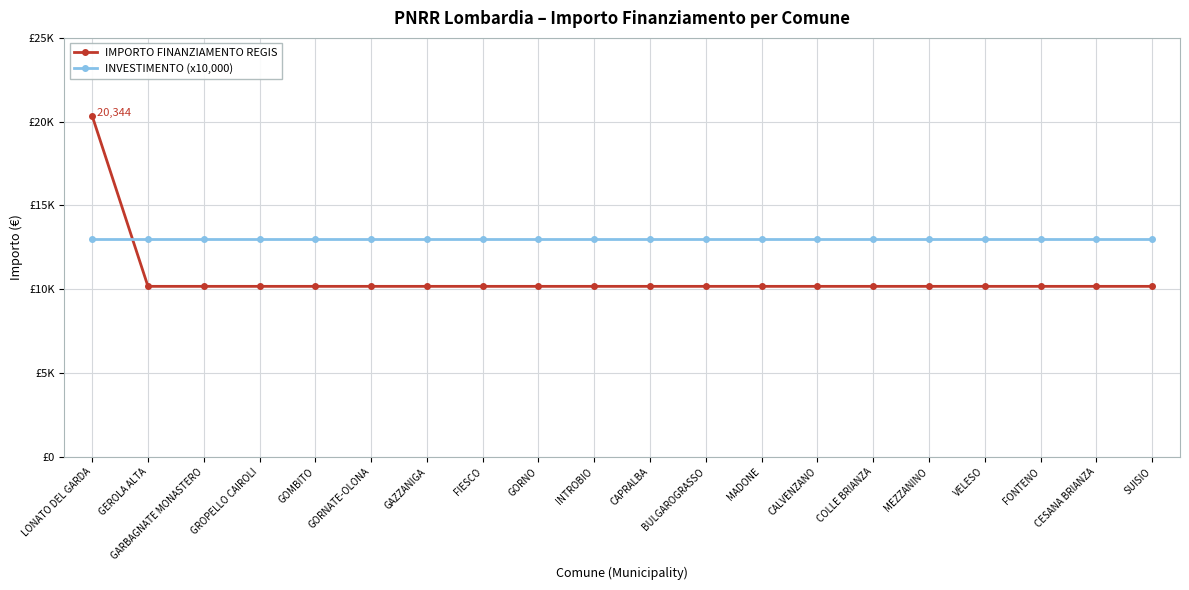

Does the chart have visible grid lines?

Yes